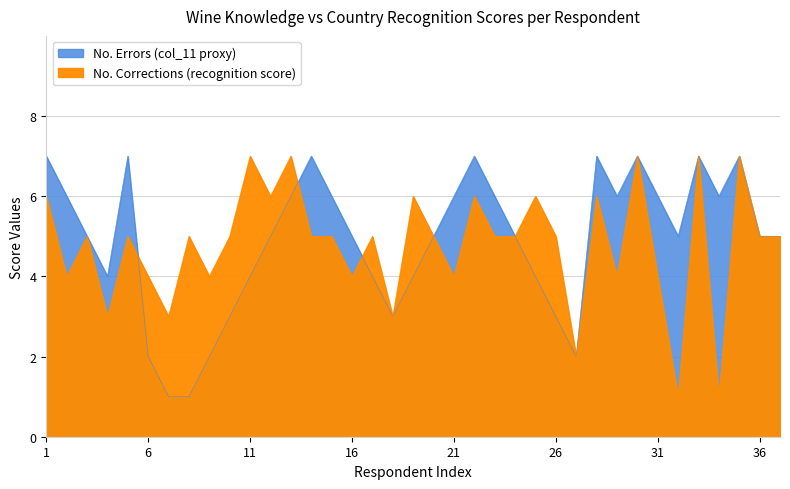

Does the chart display data point markers on the line(s)?

No